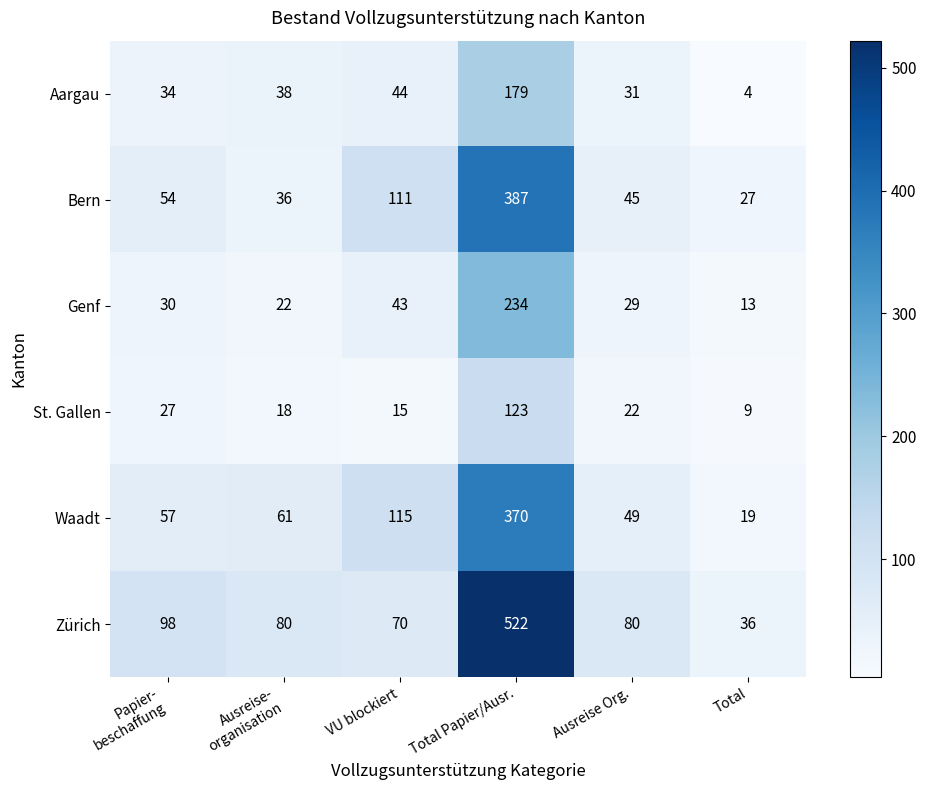

What is the greatest value displayed?

522